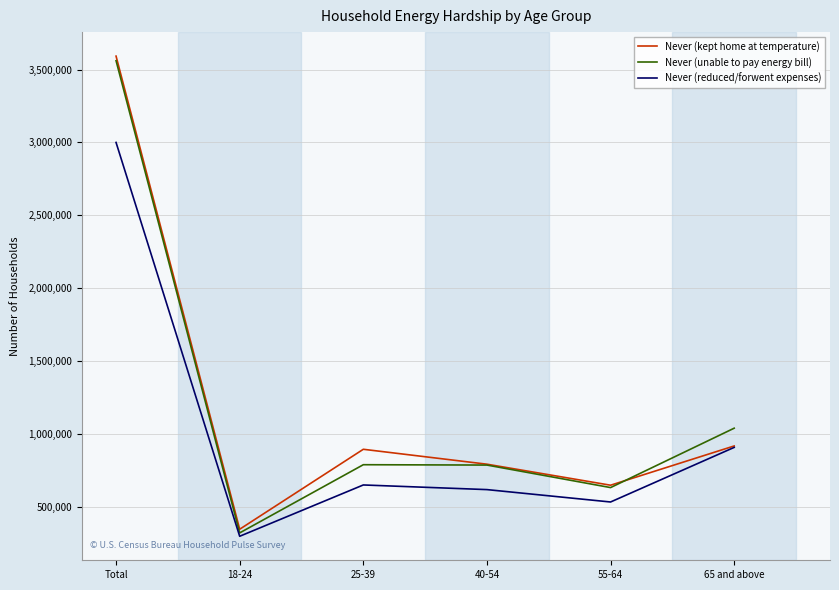

How many values in the Never (unable to pay energy bill) series are below 787507?

3